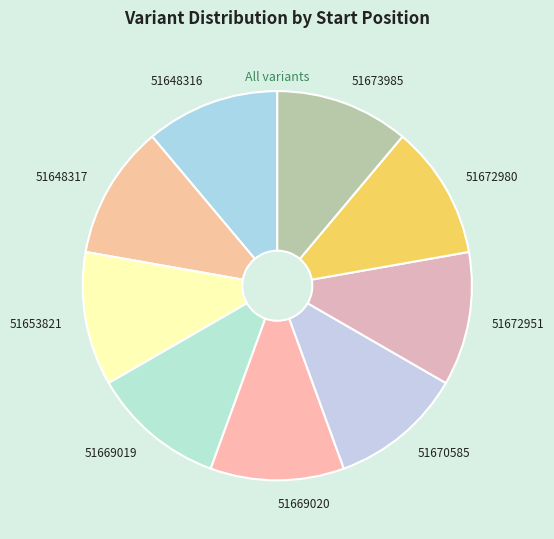

How many segments does this pie chart have?

9